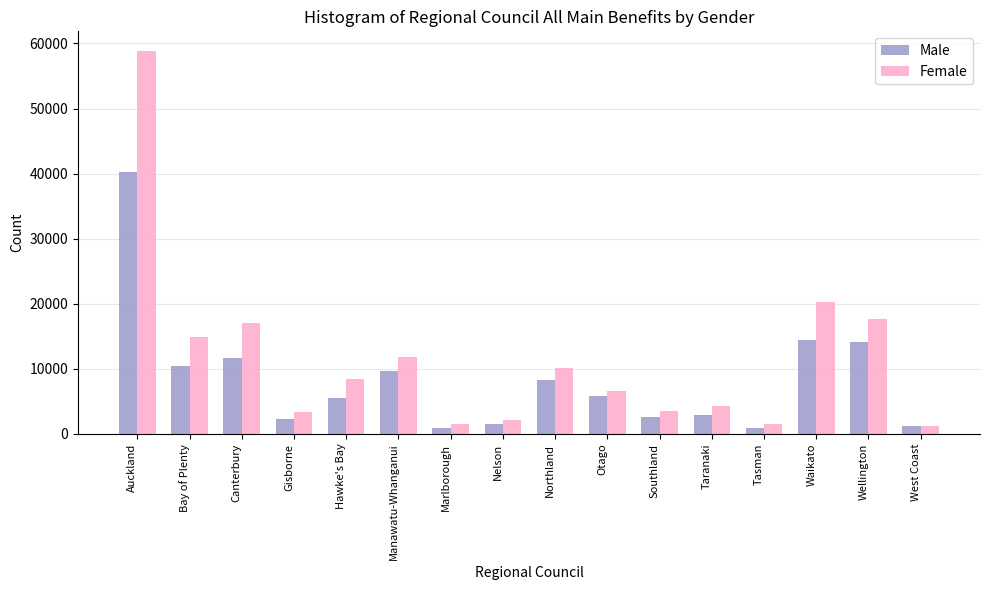

Read the Male value at West Coast.

1185